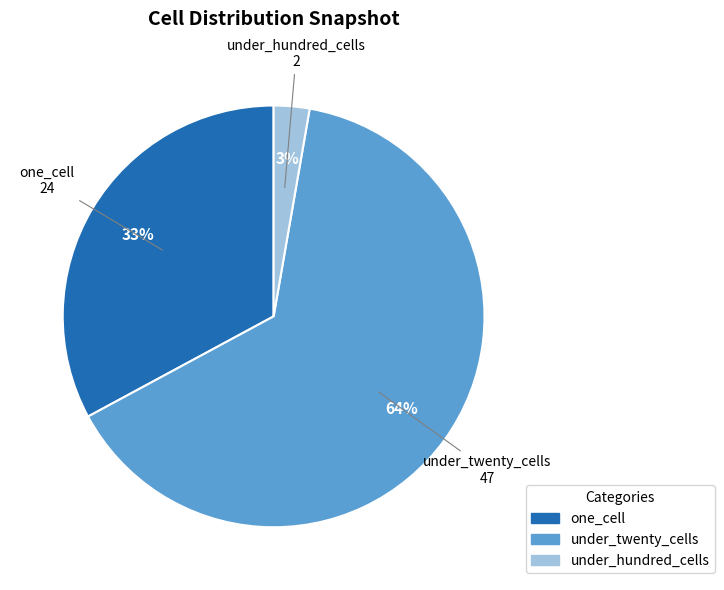

Combined, do under_hundred_cells and under_twenty_cells account for over 50%?

Yes